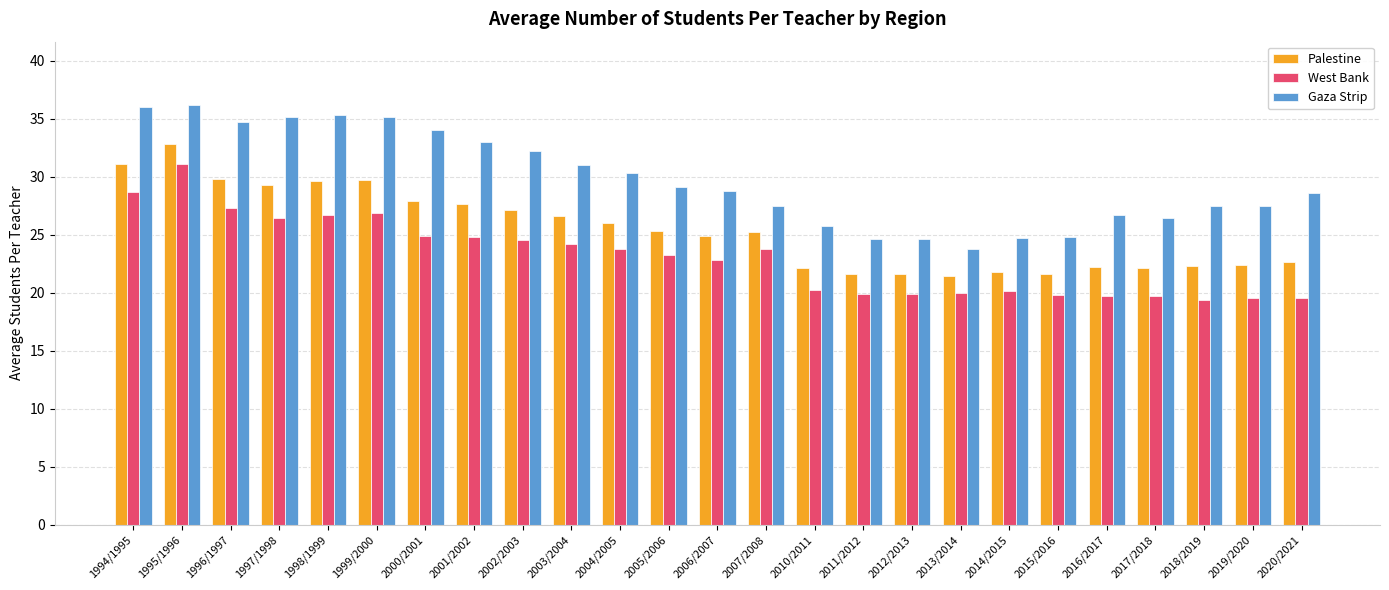

What are all the series names shown in the legend?

Palestine, West Bank, Gaza Strip